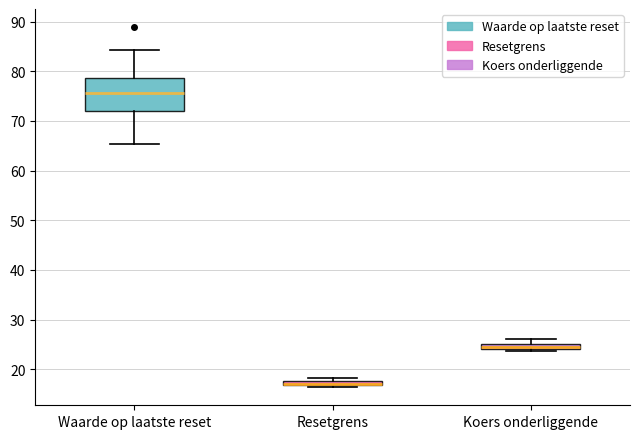

Where is the upper edge of the box for Koers onderliggende on the y-axis? The values are not printed on the chart, so give them approximately, as read against the axis.

25